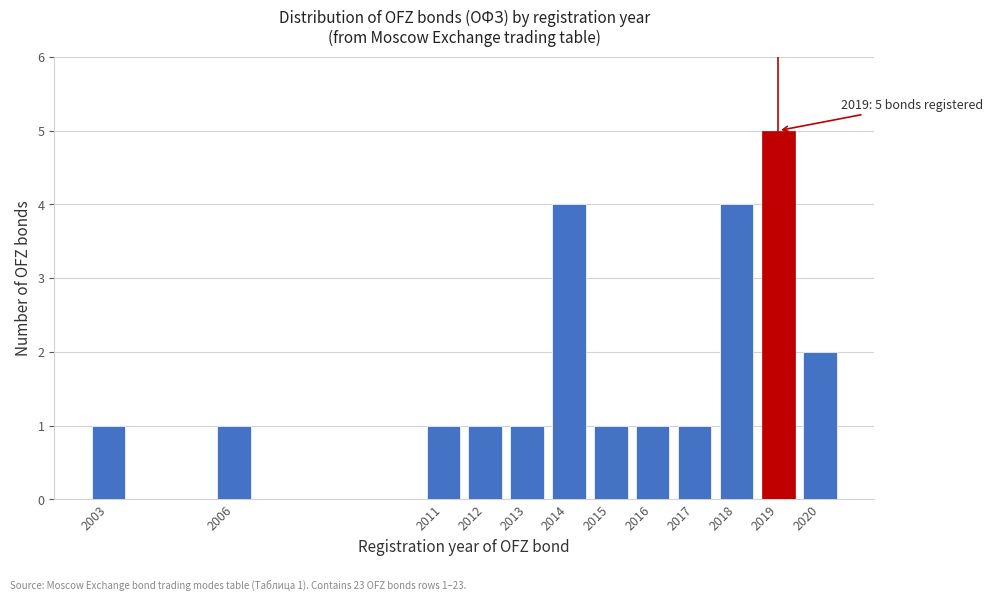

Reading right to left, extract all data points from this chart.

2	5	4	1	1	1	4	1	1	1	1	1